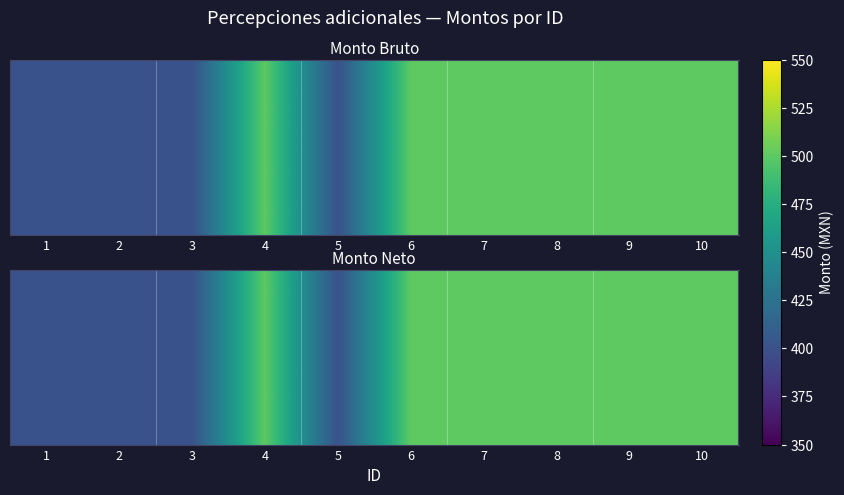

True or false: the data shows 500 at 10.

True